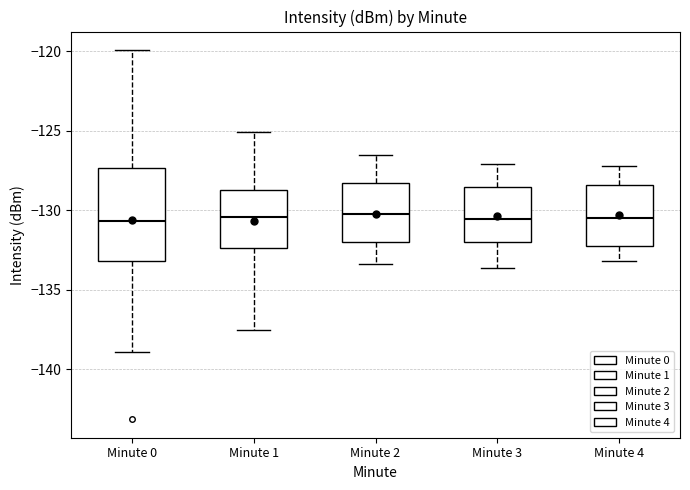

Where does the upper whisker of the box for Minute 3 end on the y-axis? The values are not printed on the chart, so give them approximately, as read against the axis.

-127.0